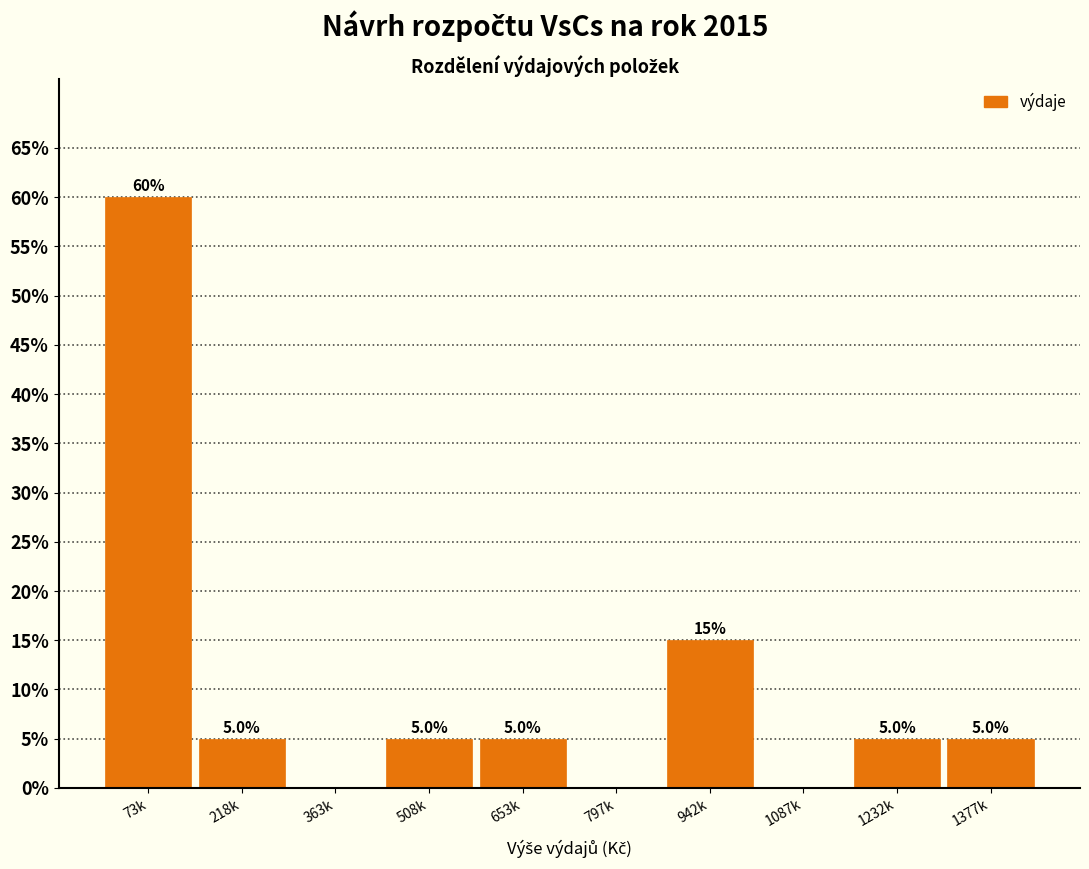

Reading left to right, extract all data points from this chart.

73k=60	218k=5	363k=0	508k=5	653k=5	797k=0	942k=15	1087k=0	1232k=5	1377k=5